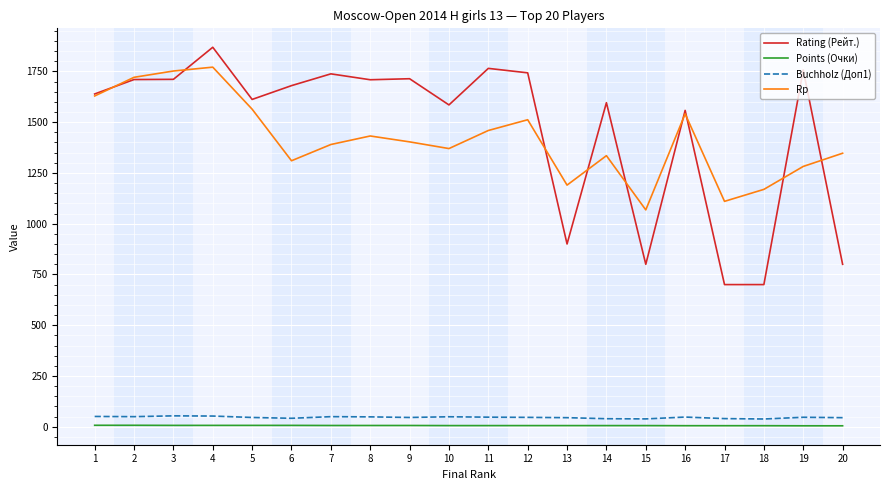

The value of Buchholz (Доп1) at 5 is 45.5. True or false?

True